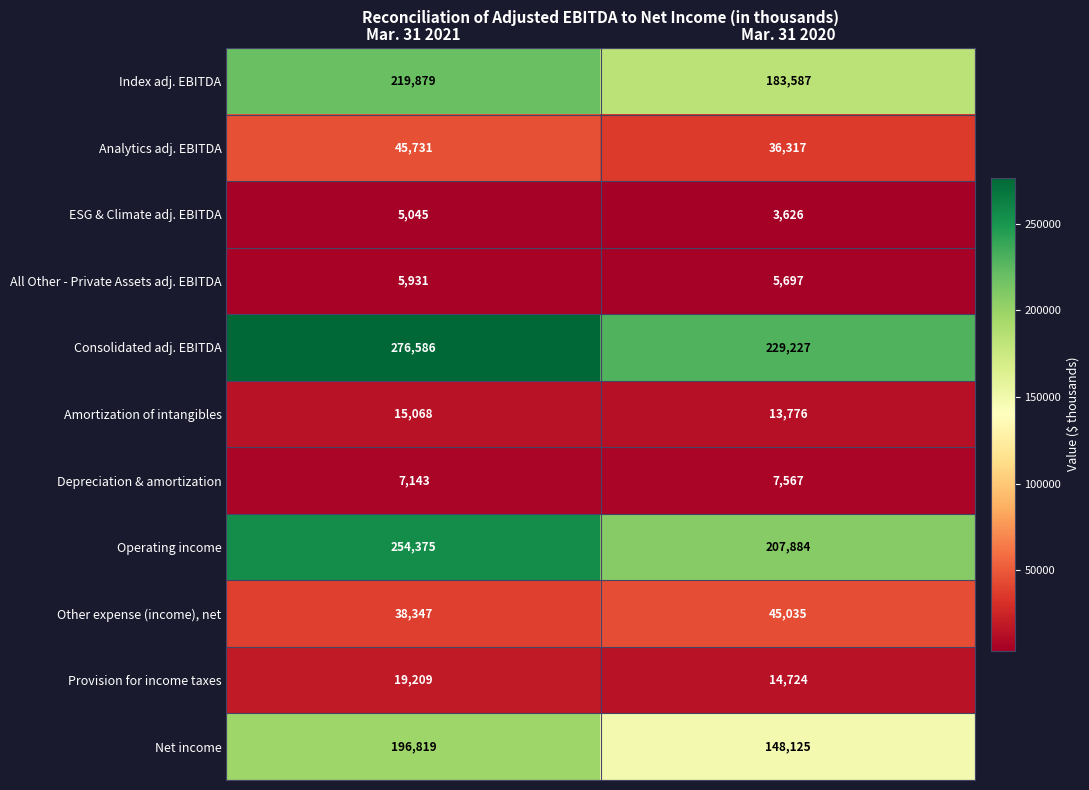

At how many categories does at least one series exceed 135494?

2